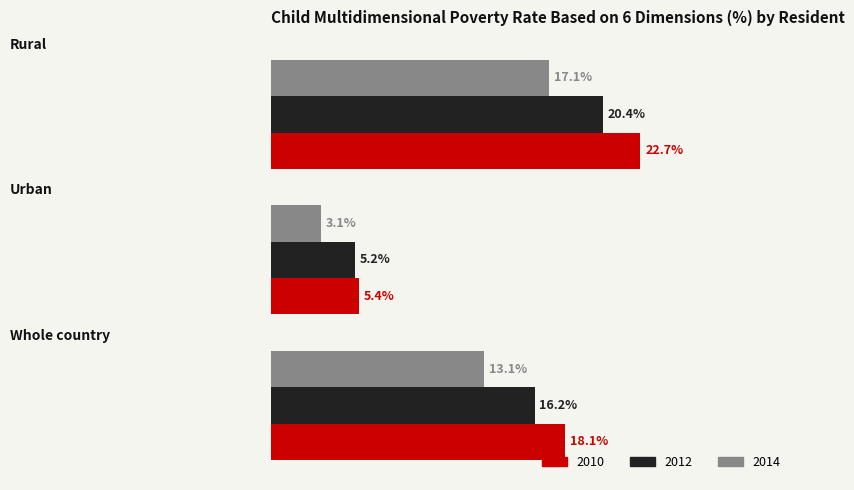

What are all the series names shown in the legend?

2010, 2012, 2014